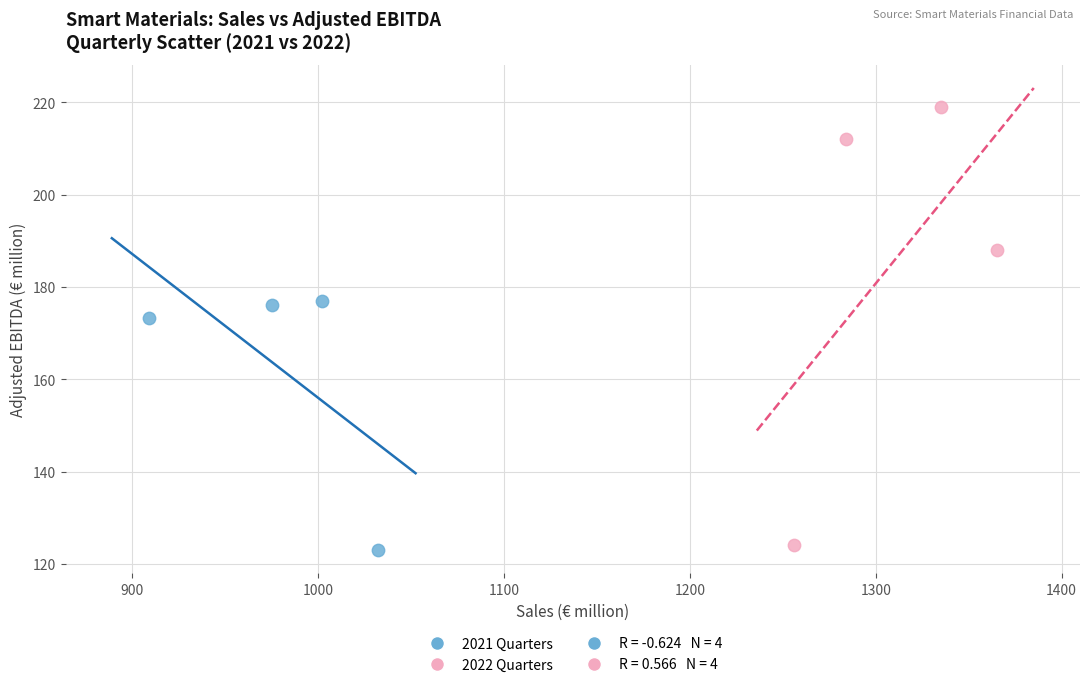

Which series reaches the maximum Y coordinate?

2022 Quarters